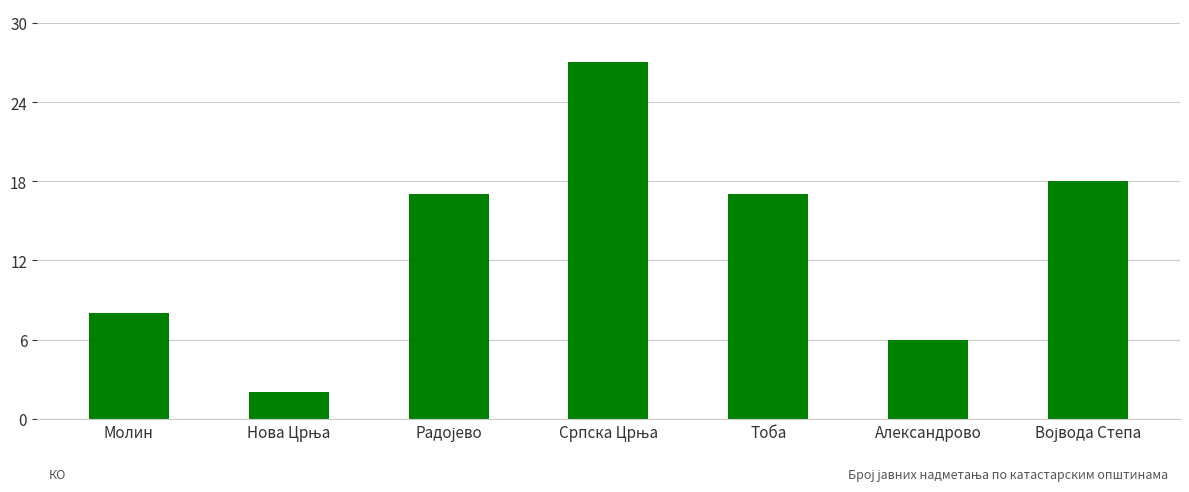

The chart shows a value of 4 at Александрово. True or false?

False